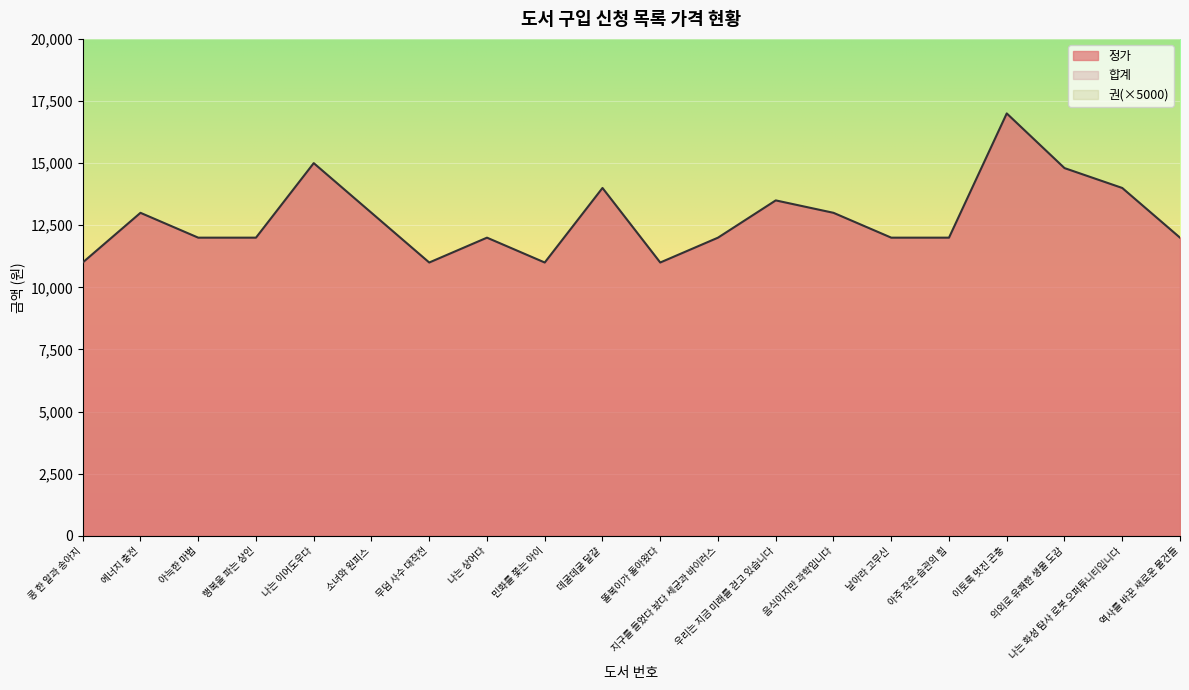

Rank the series by their maximum value, from highest to lowest.

정가, 합계, 권